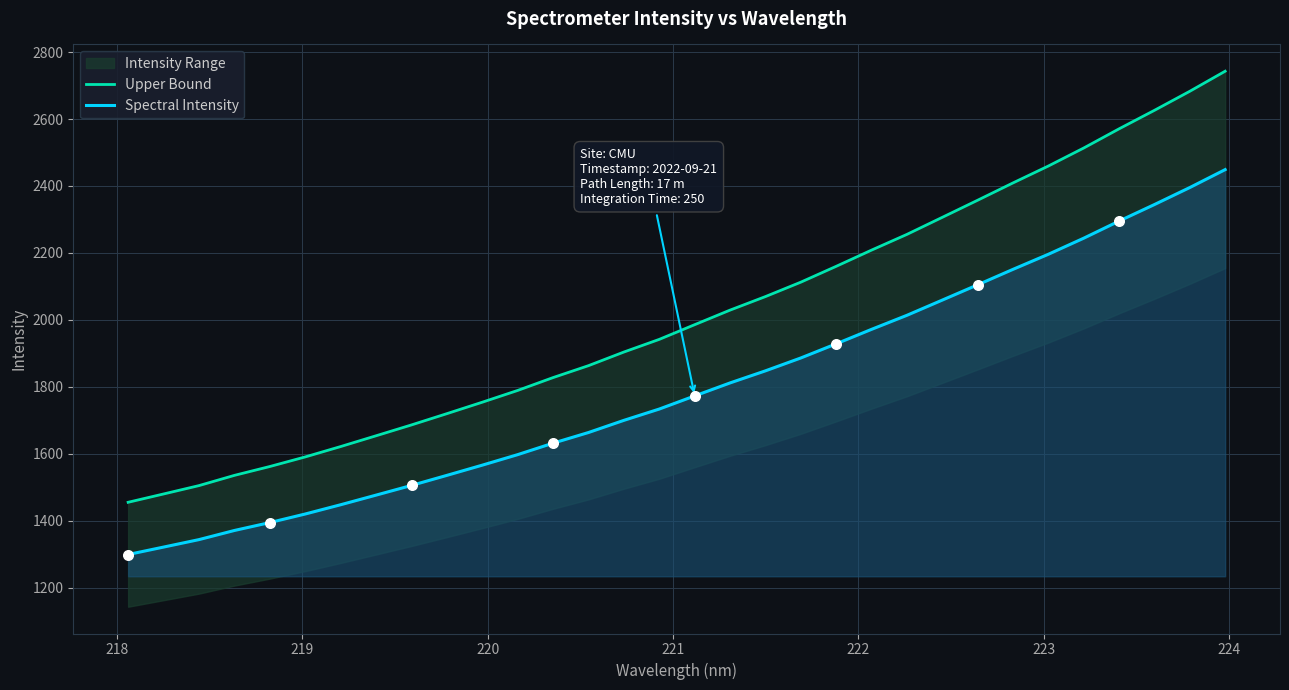

What is the maximum value for Spectral Intensity?

2448.9